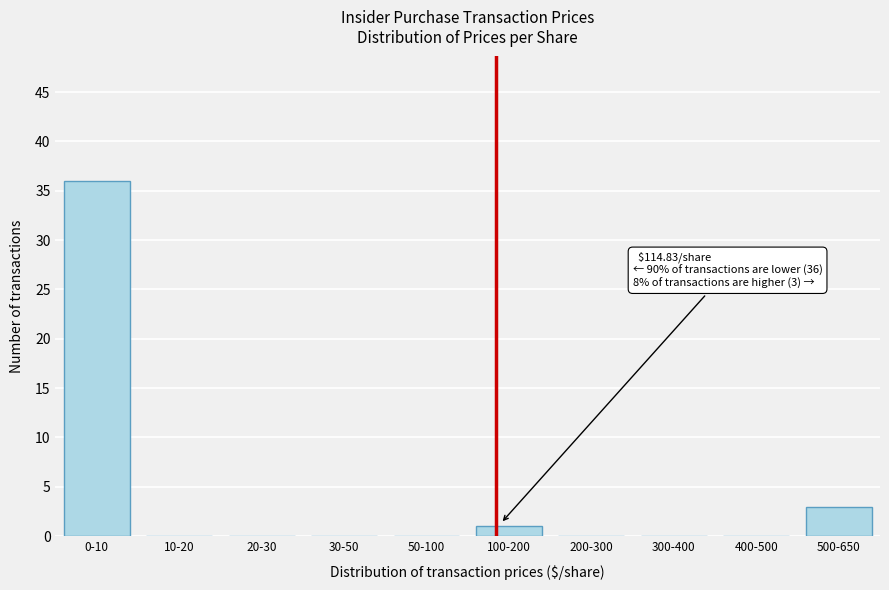

Reading right to left, what are all the values shown in this chart?

500-650=3	400-500=0	300-400=0	200-300=0	100-200=1	50-100=0	30-50=0	20-30=0	10-20=0	0-10=36